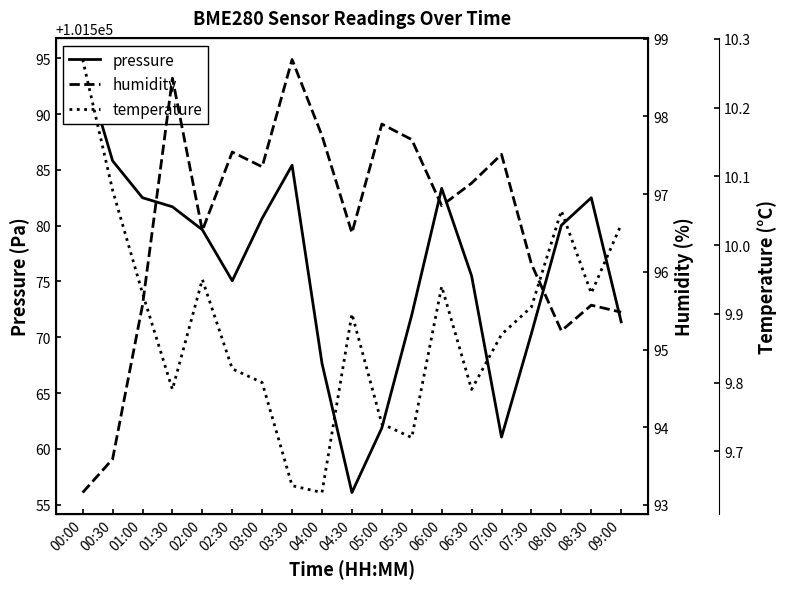

True or false: temperature and pressure intersect in this chart.

False